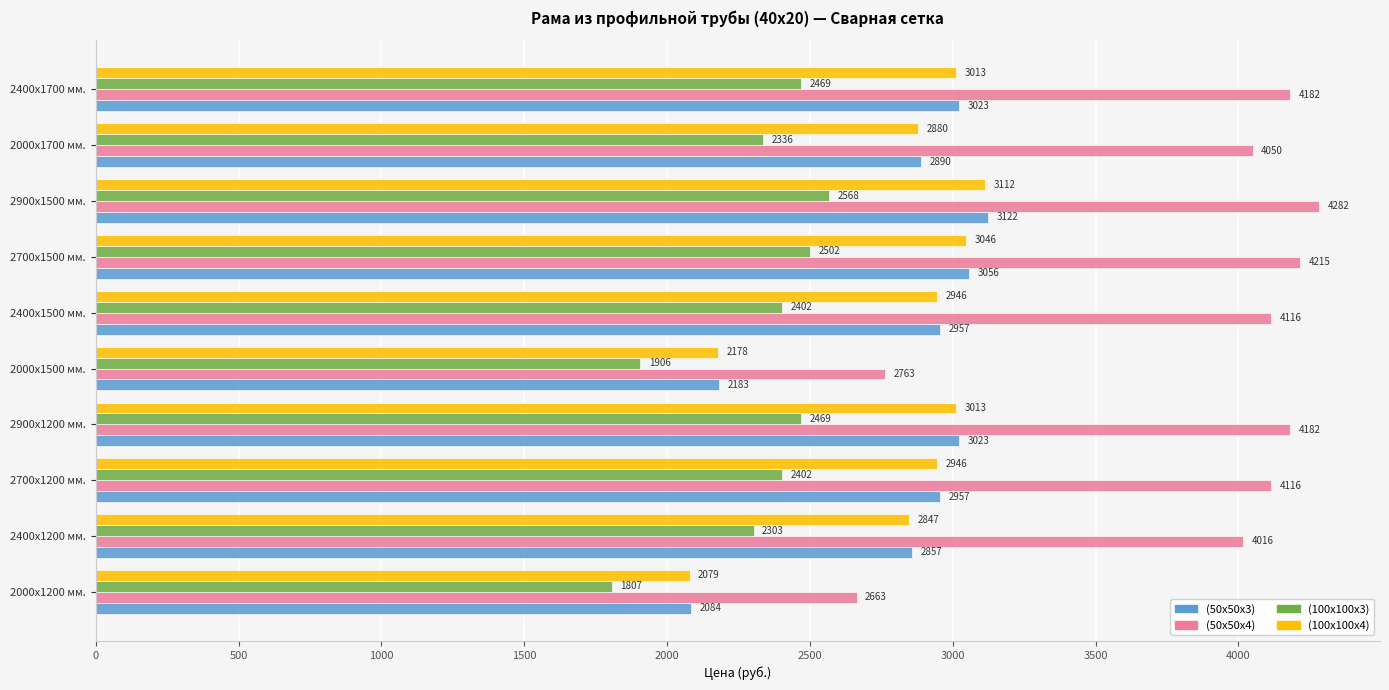

How many values in the (100х100х4) series are below 2946?

4